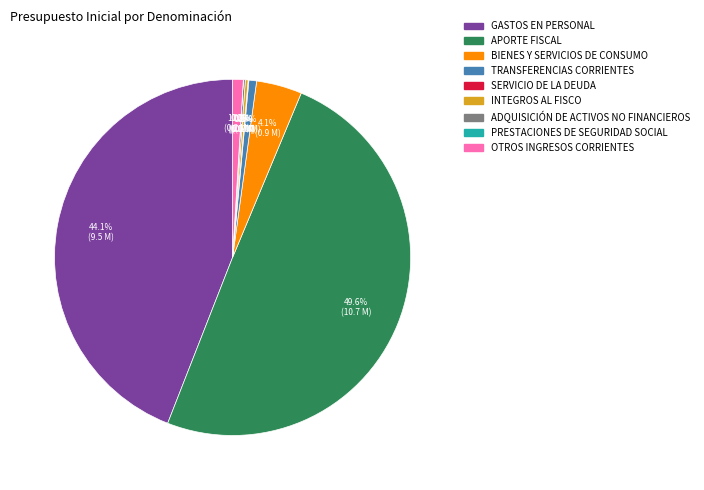

To the nearest percent, what is the average slice percentage?

11%